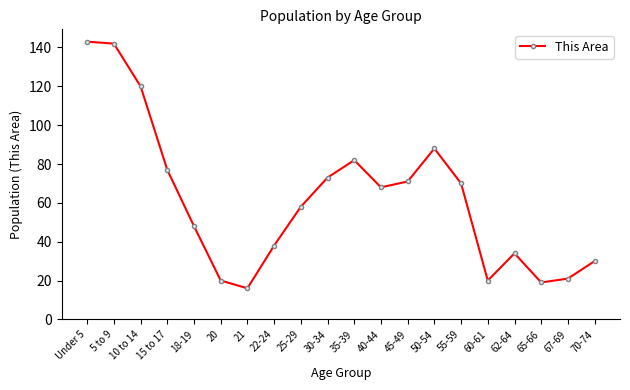

What position from the left is 50-54?

14